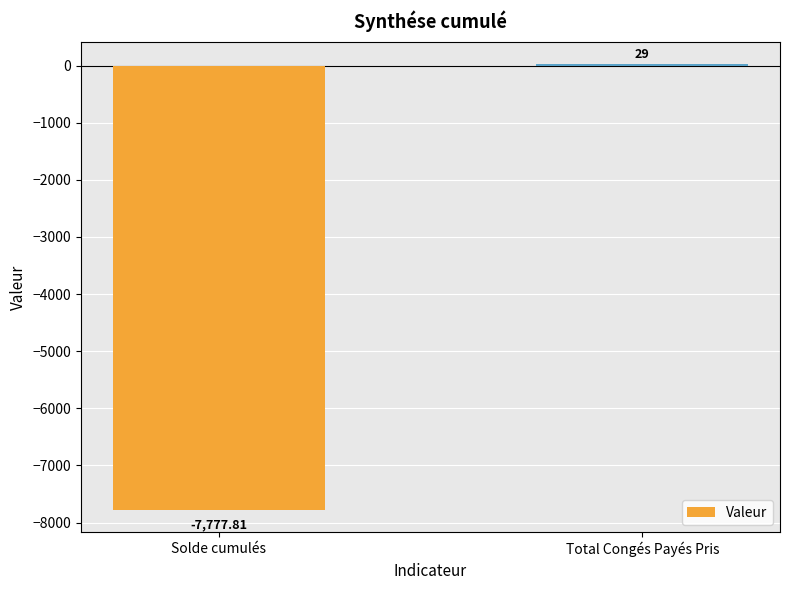

Rank the categories by value from lowest to highest.

Solde cumulés, Total Congés Payés Pris